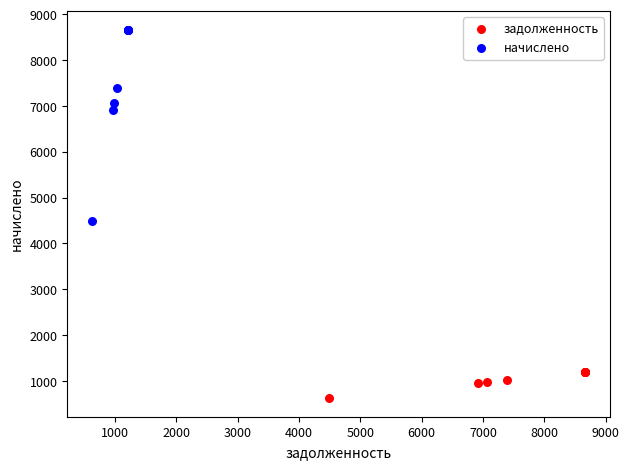

Which series contains the lowest Y value?

задолженность